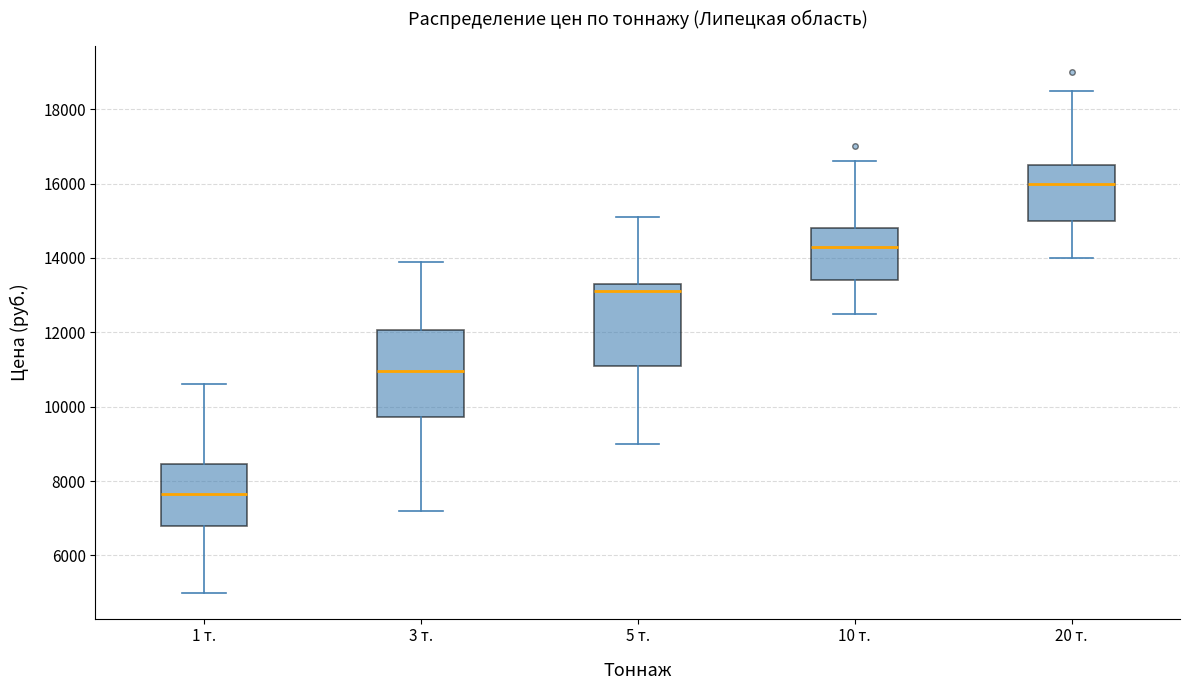

Reading left to right, transcribe this box plot: for each box, give where its median line is, the range the box spans, and where its two whiskers end, as read against the y-axis. The values are not printed on the chart, so give them approximately, as read against the axis.

1 т.: median 7600, box 6800 to 8400, whiskers 5000 to 10600
3 т.: median 11000, box 9800 to 12000, whiskers 7200 to 14000
5 т.: median 13200, box 11200 to 13400, whiskers 9000 to 15200
10 т.: median 14400, box 13400 to 14800, whiskers 12600 to 16600
20 т.: median 16000, box 15000 to 16600, whiskers 14000 to 18600